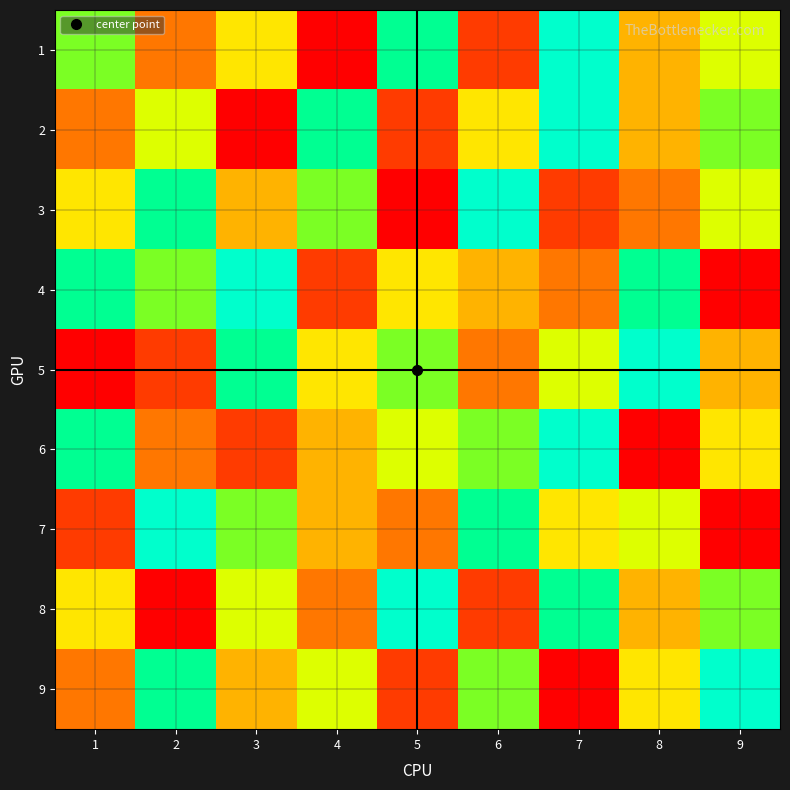

What is the minimum value shown in the chart?

1